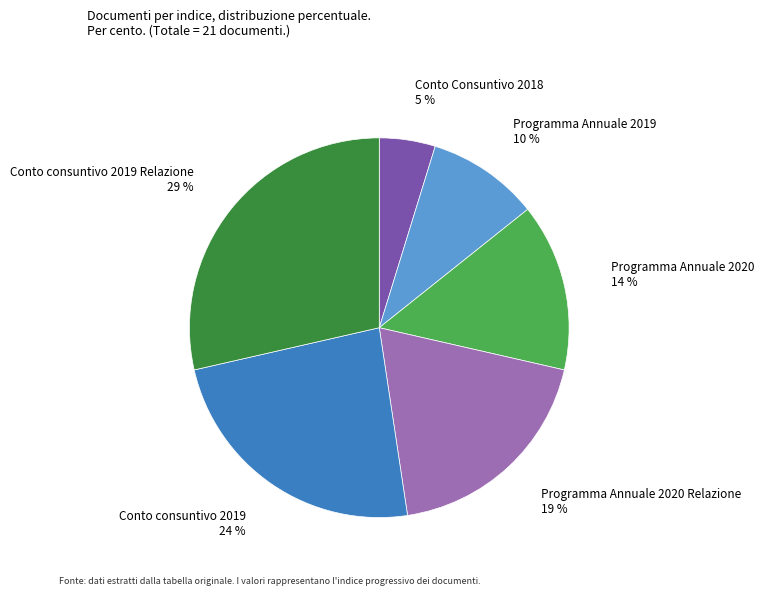

True or false: Programma Annuale 2020 accounts for 25% of the total.

False